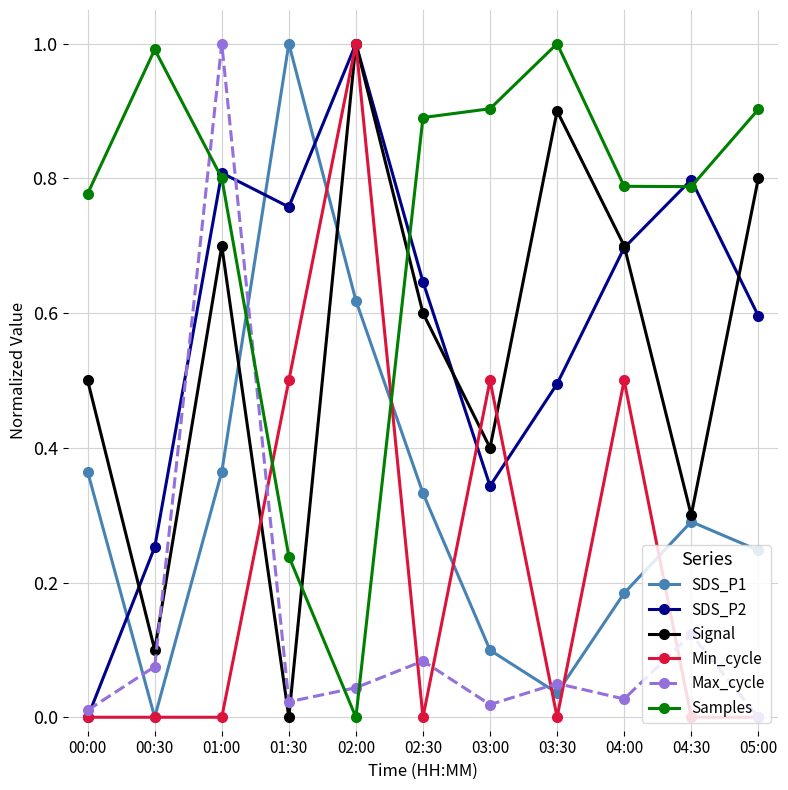

What is the total value across all series at 03:00?

2.3